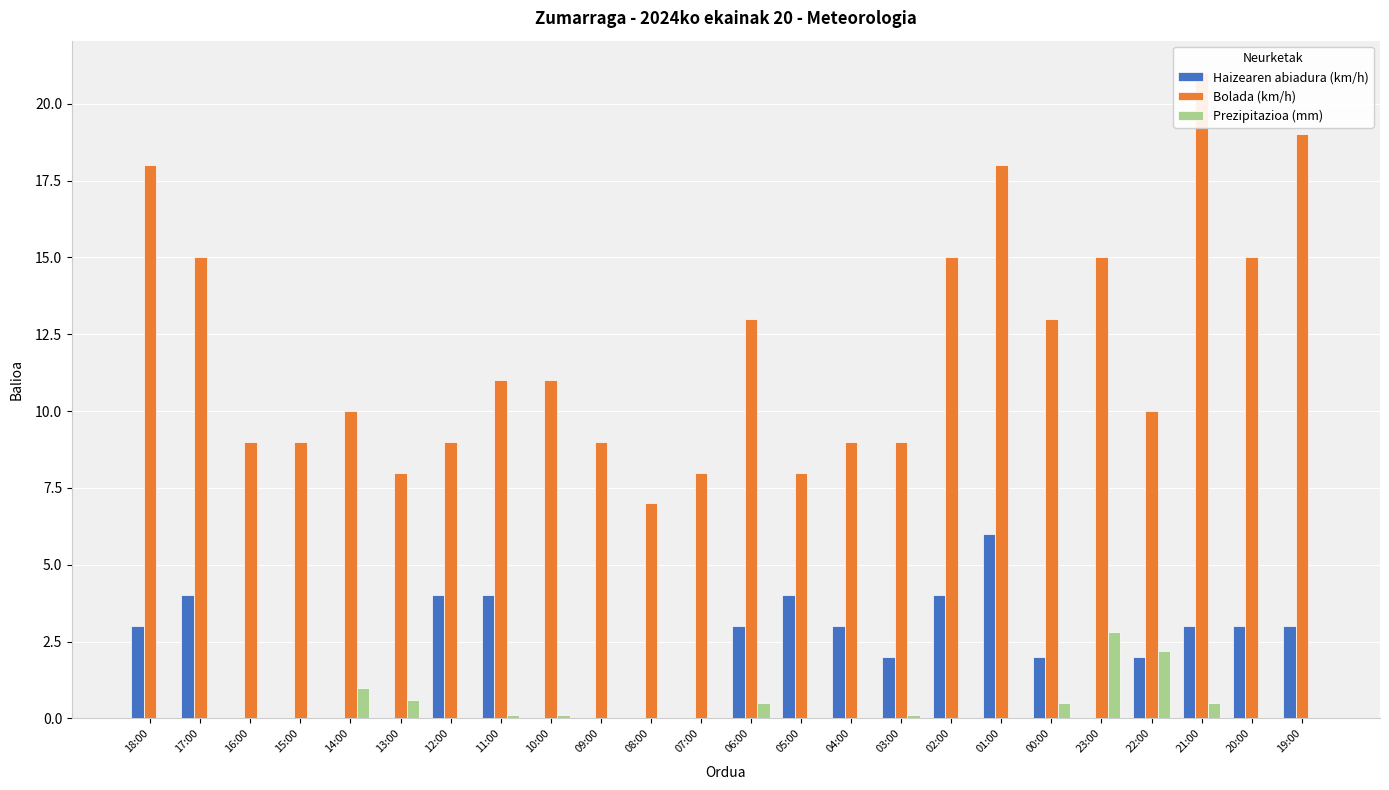

List the labels in order of Haizearen abiadura (km/h) value, largest first.

01:00, 17:00, 12:00, 11:00, 05:00, 02:00, 18:00, 06:00, 04:00, 21:00, 20:00, 19:00, 03:00, 00:00, 22:00, 16:00, 15:00, 14:00, 13:00, 10:00, 09:00, 08:00, 07:00, 23:00